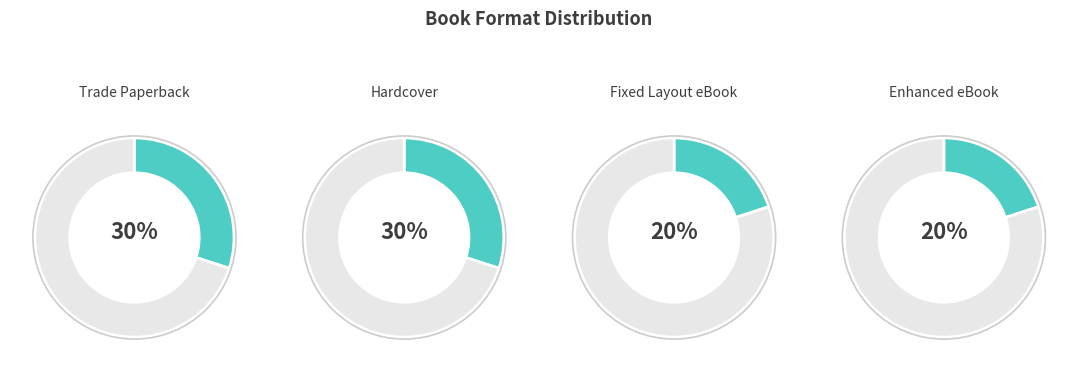

The Trade Paperback slice represents 30% of the pie. True or false?

True